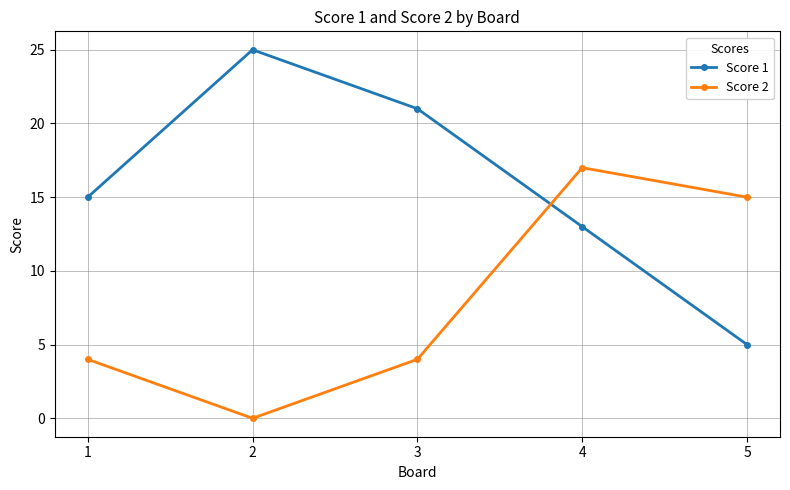

Is this an area chart (filled region under the line)?

No